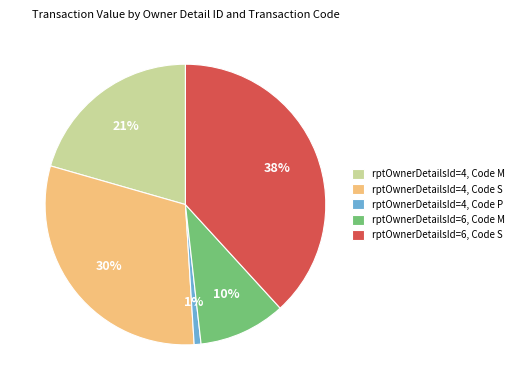

To the nearest percent, what percentage of the pie is rptOwnerDetailsId=6, Code M?

10%